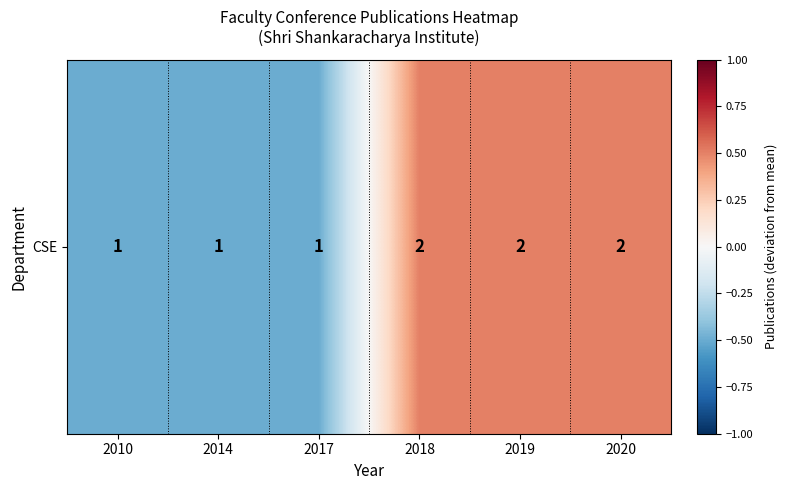

Count the values in the range 0 to 1.

3